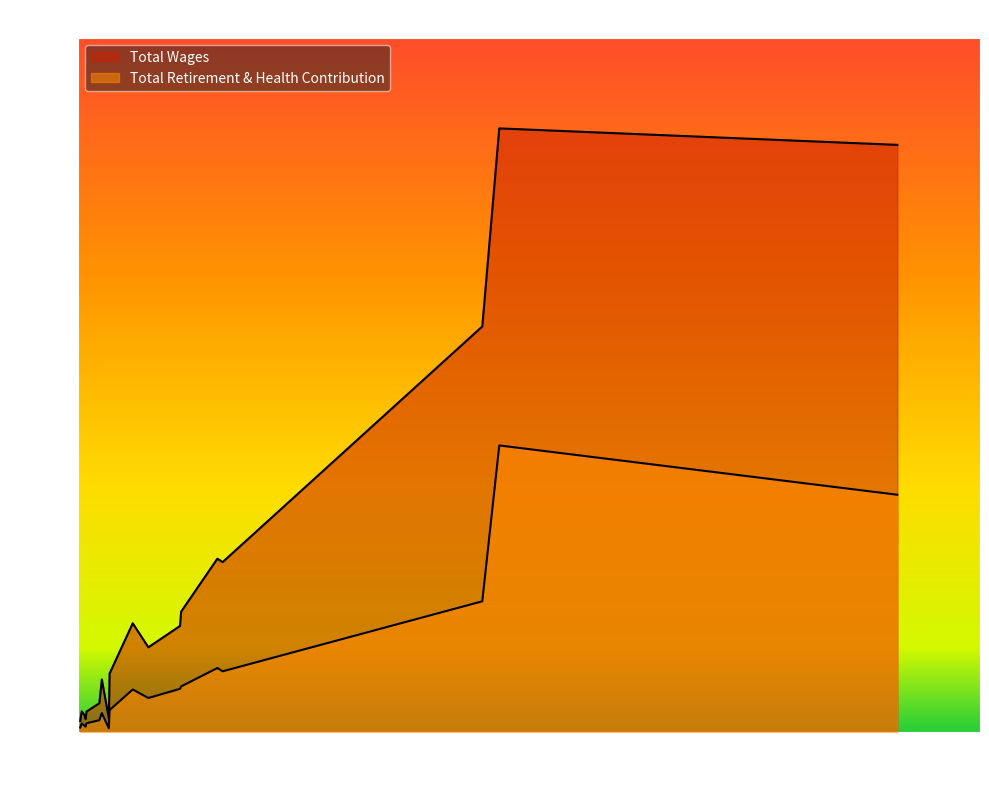

In Total Retirement & Health Contribution, how many points are lower than both neighbors (excluding endpoints)?

3